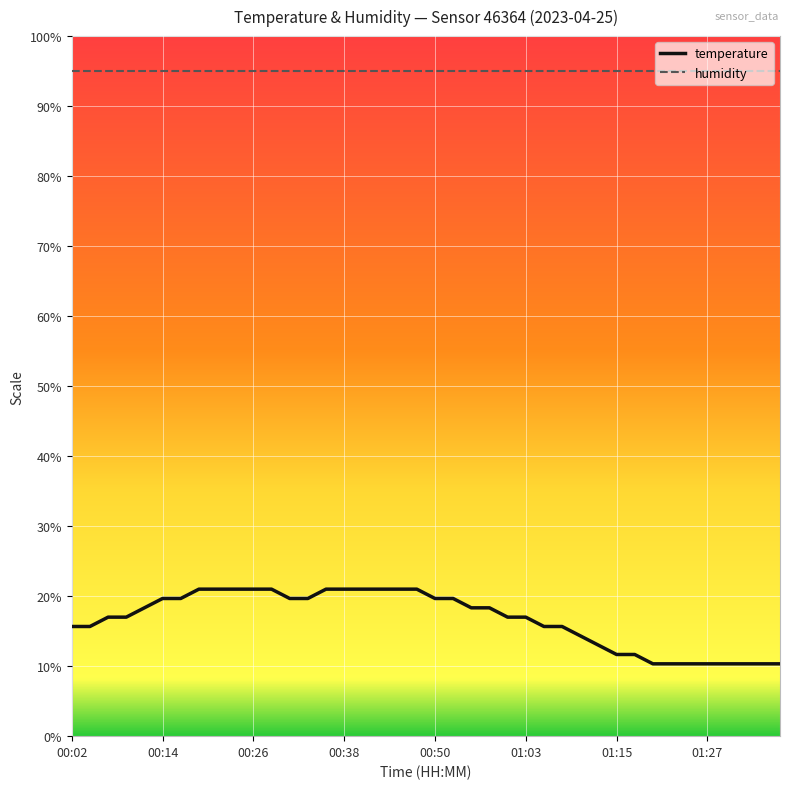

At how many categories does at least one series exceed 51?

40